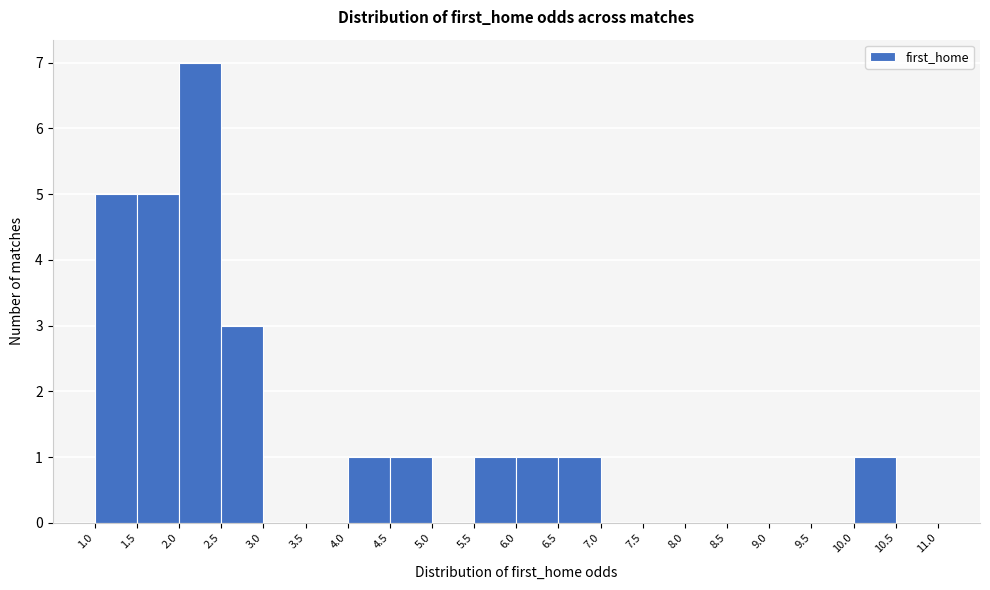

Over which range of the x-axis is the bar tallest?

2.0 to 2.5